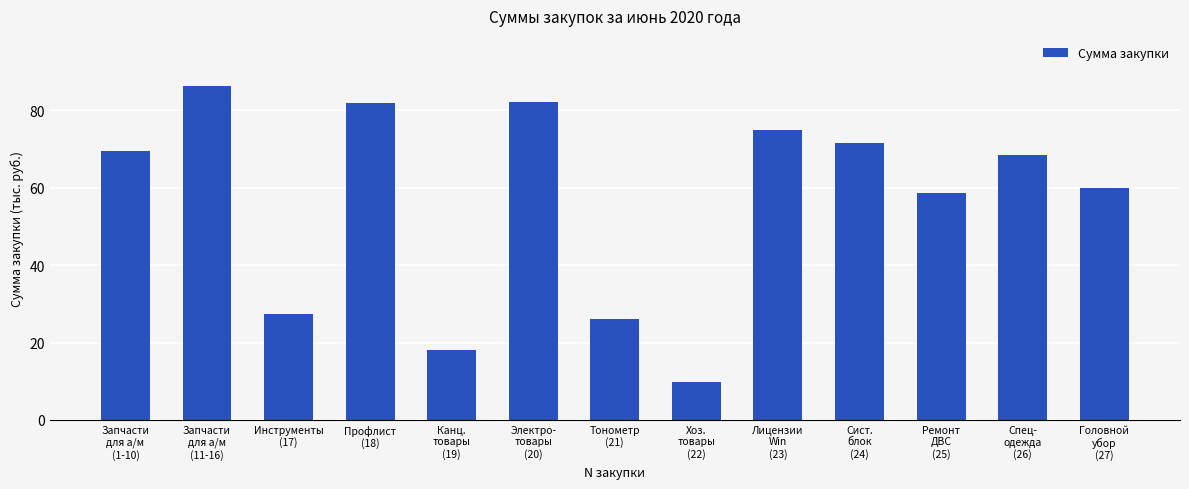

Where is the data nearest to the value 48?

Ремонт
ДВС
(25)